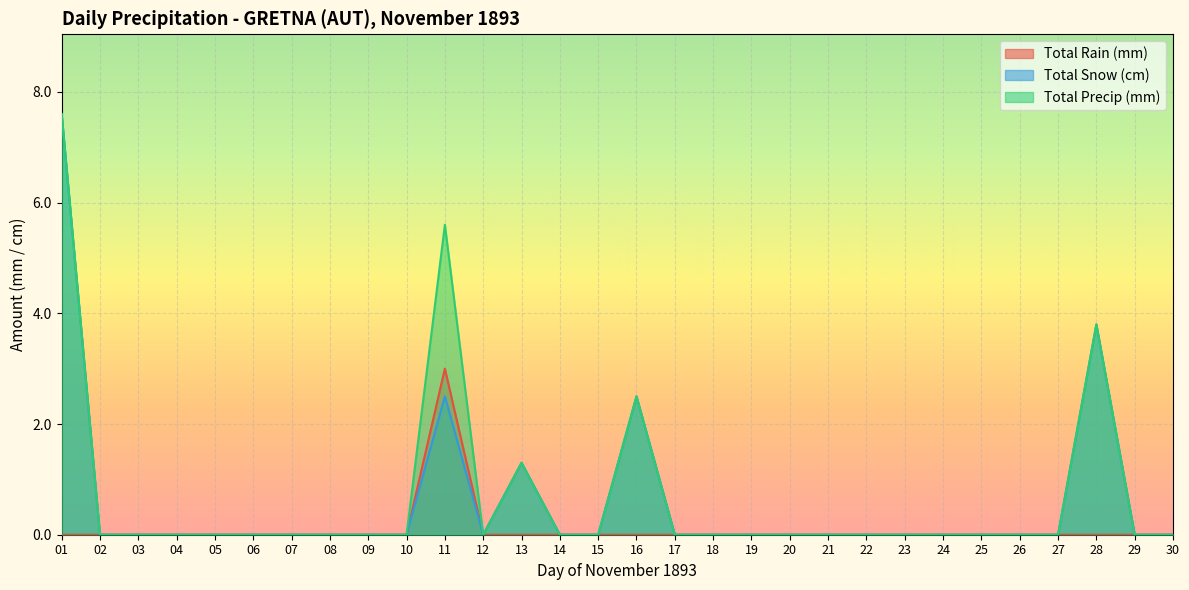

Where is Total Snow (cm) nearest to the value 3?

11